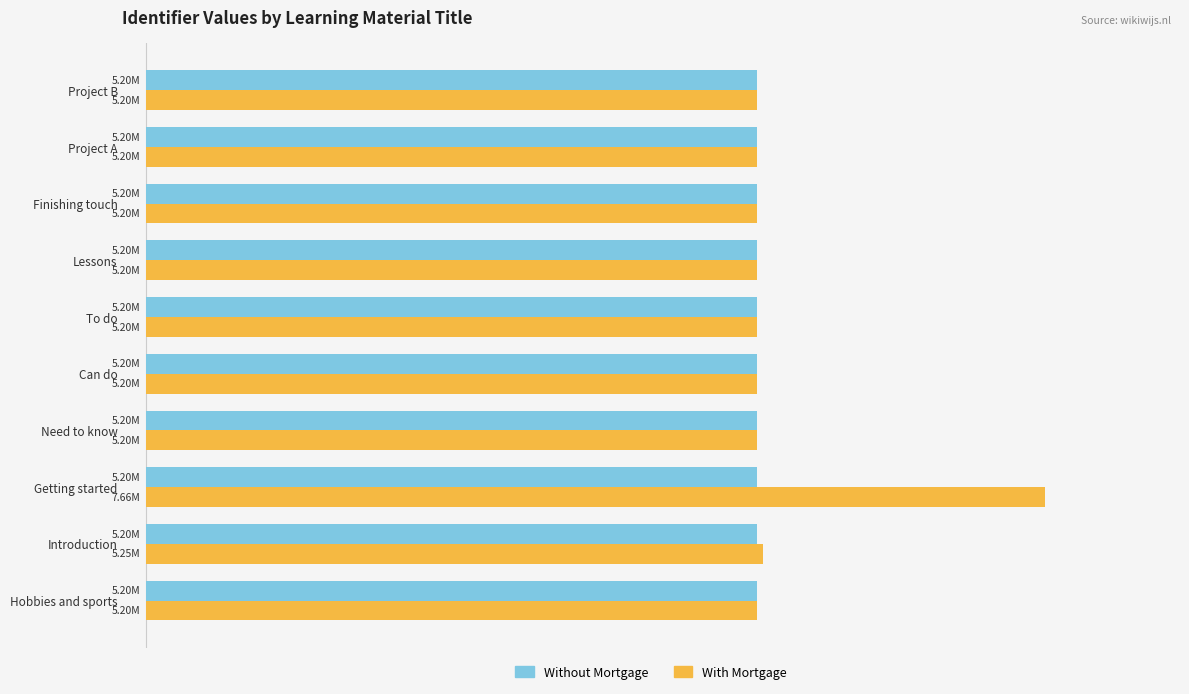

What are all the series names shown in the legend?

Without Mortgage, With Mortgage